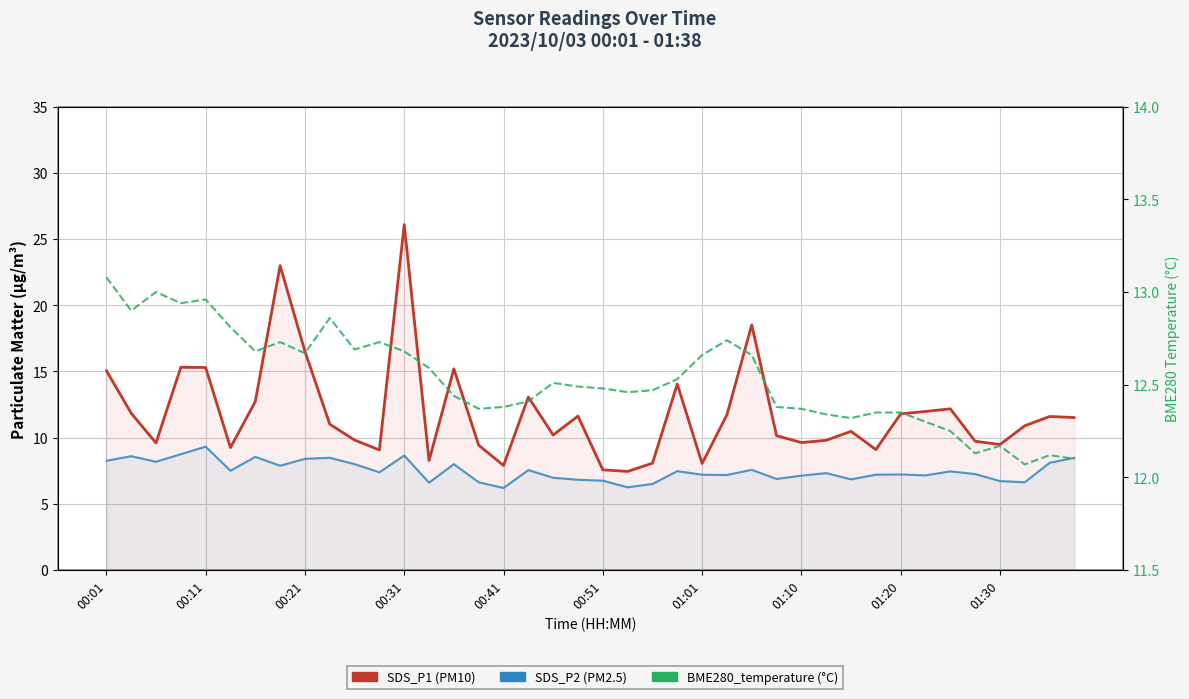

Rank the series by their maximum value, from highest to lowest.

SDS_P1, BME280_temperature, SDS_P2